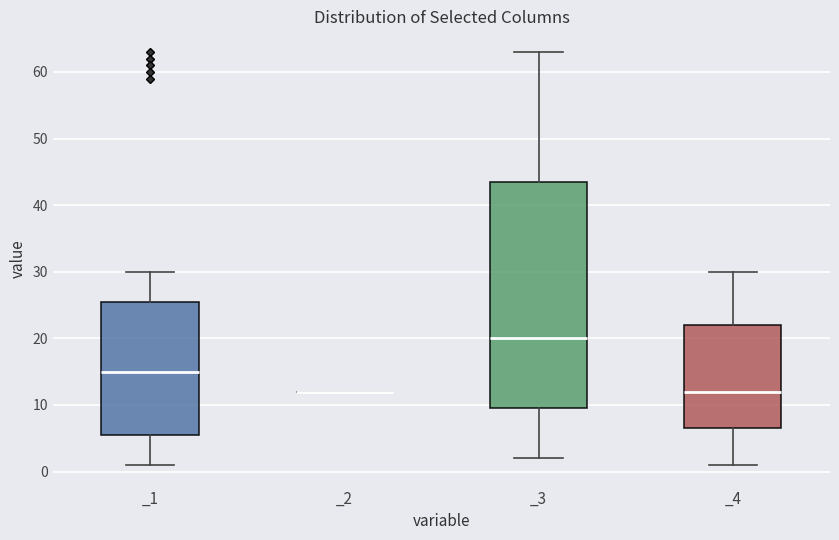

Where is the lower edge of the box for _4 on the y-axis? The values are not printed on the chart, so give them approximately, as read against the axis.

7